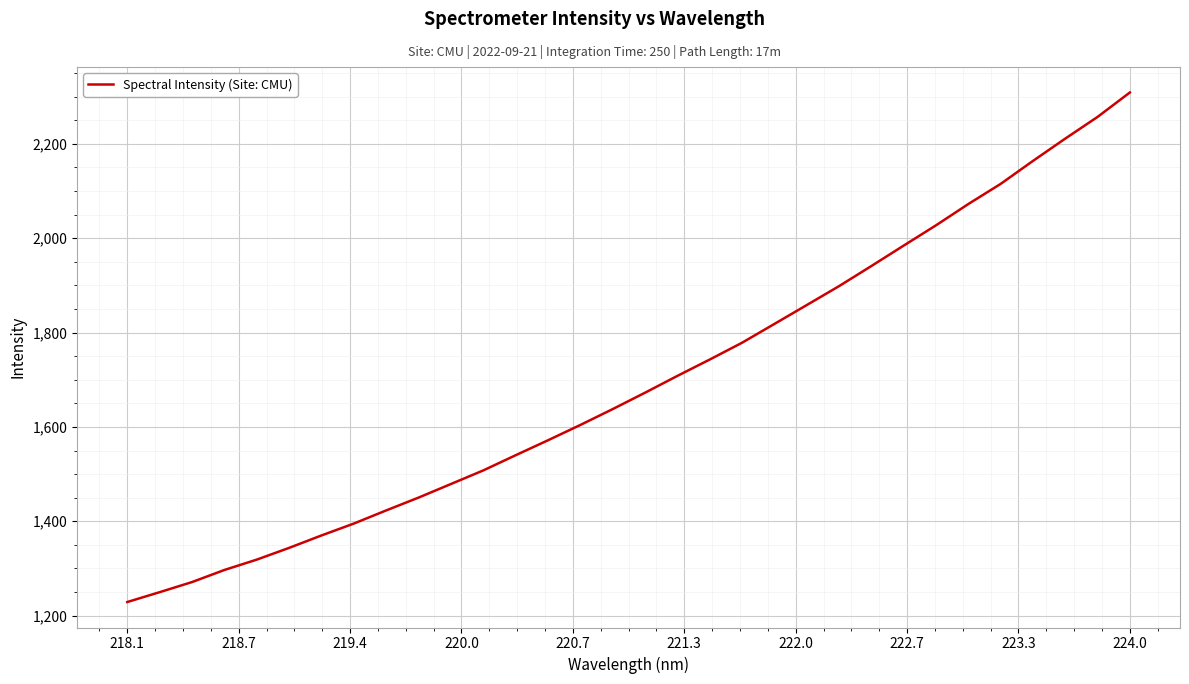

What is the greatest value displayed?

2309.0